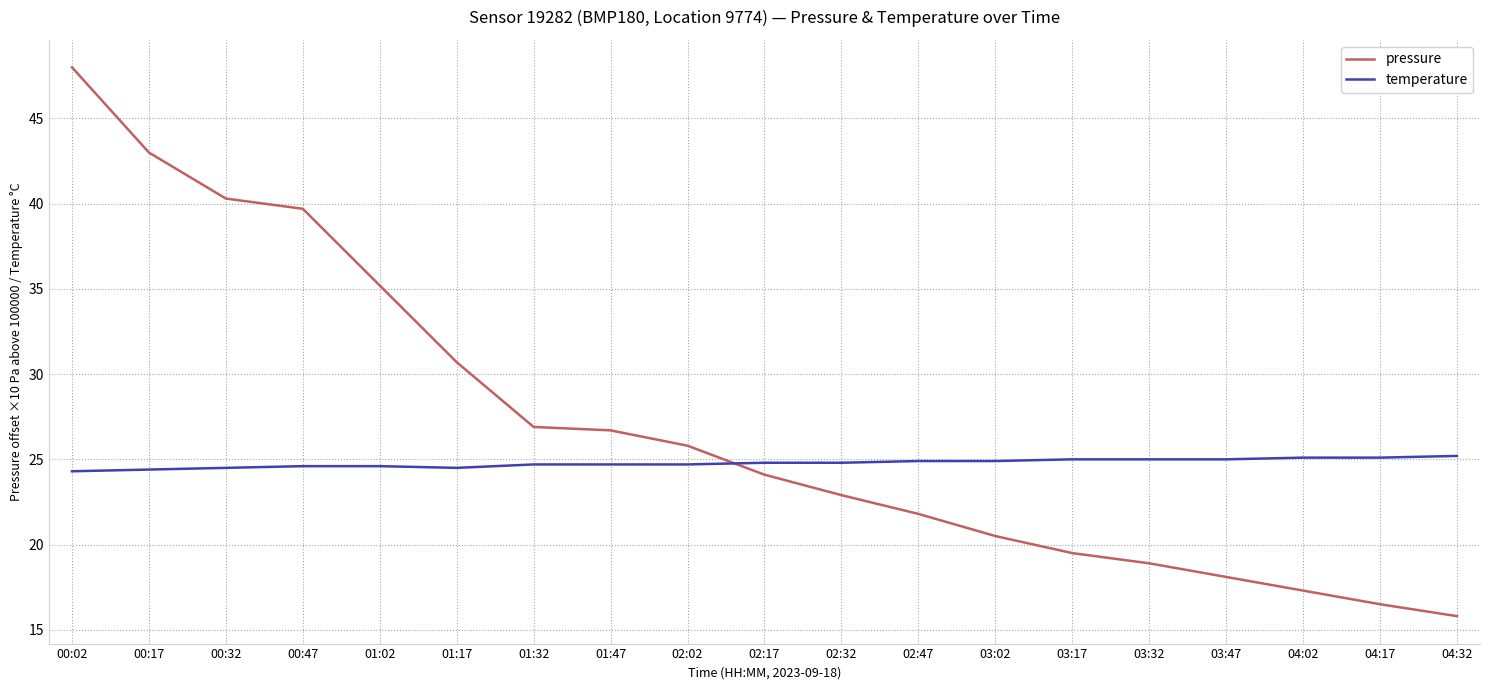

What are all the series names shown in the legend?

pressure, temperature